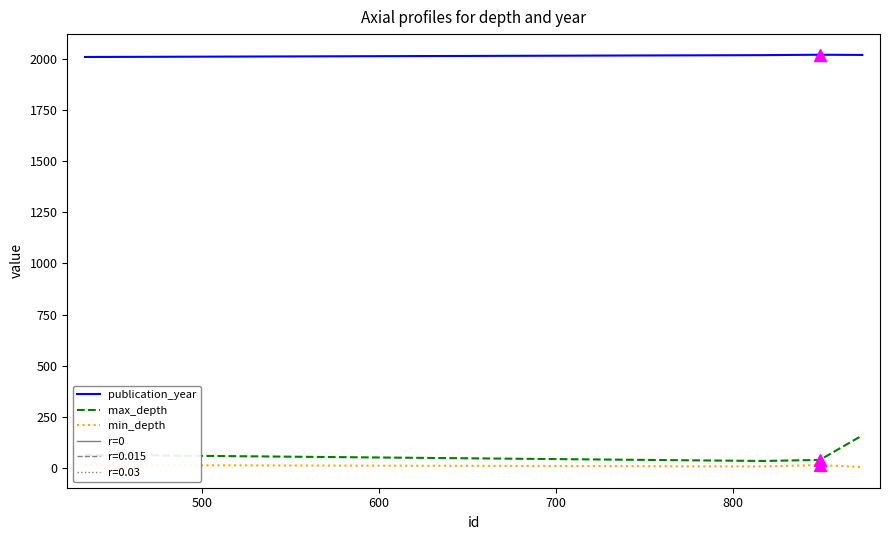

Which series has the largest range (max minus min)?

max_depth